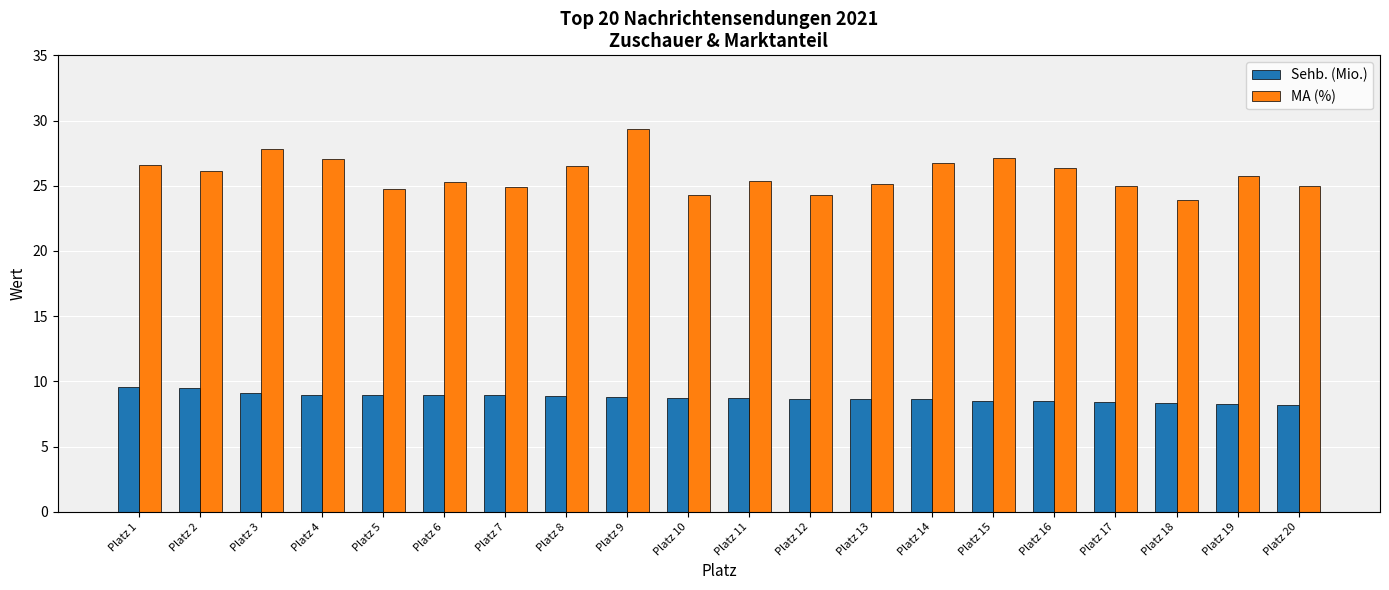

What are all the series names shown in the legend?

Sehb. (Mio.), MA (%)